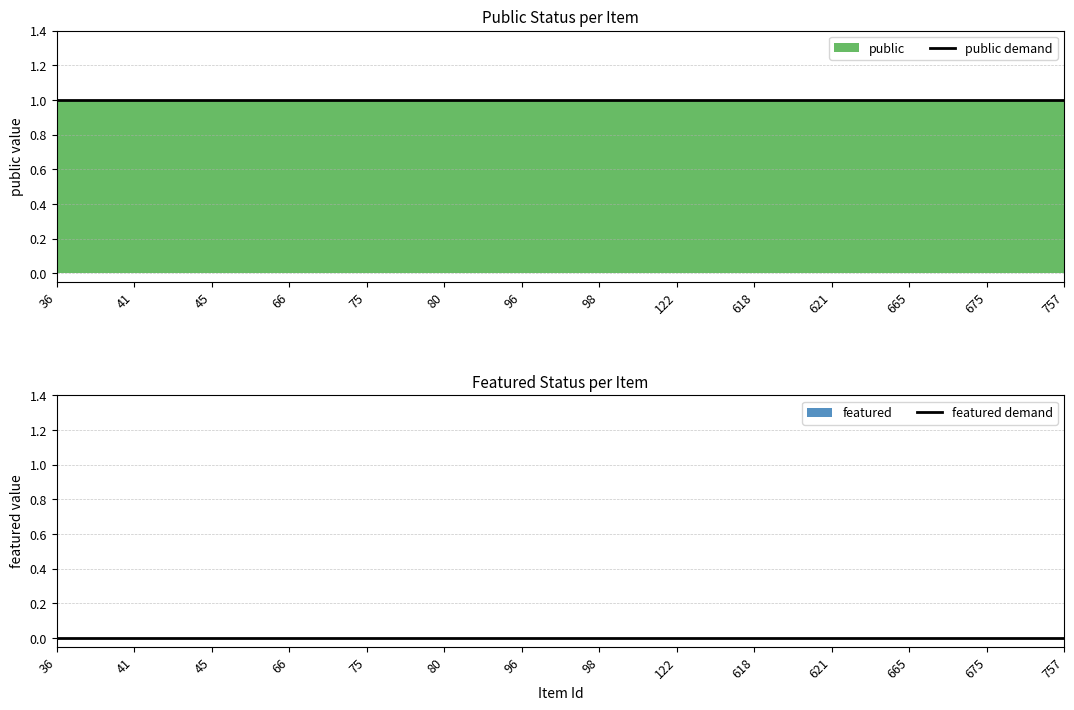

Which series has the largest total across all categories?

public demand